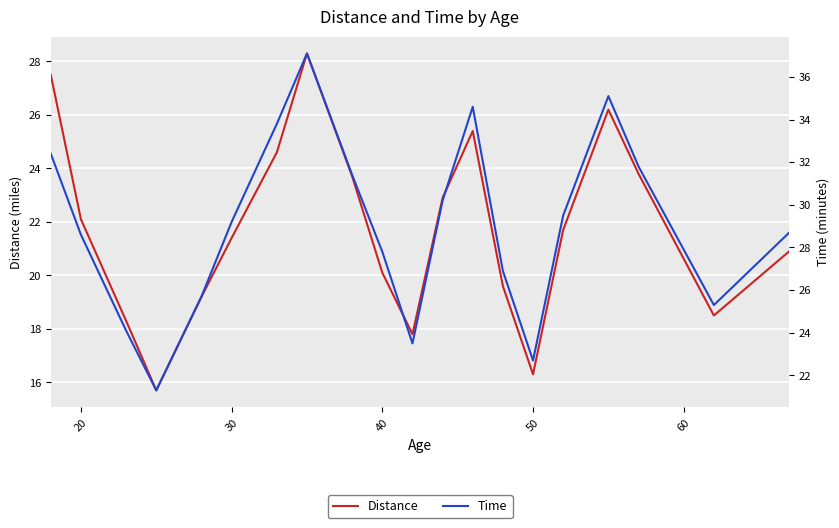

Which series has the largest total across all categories?

Time